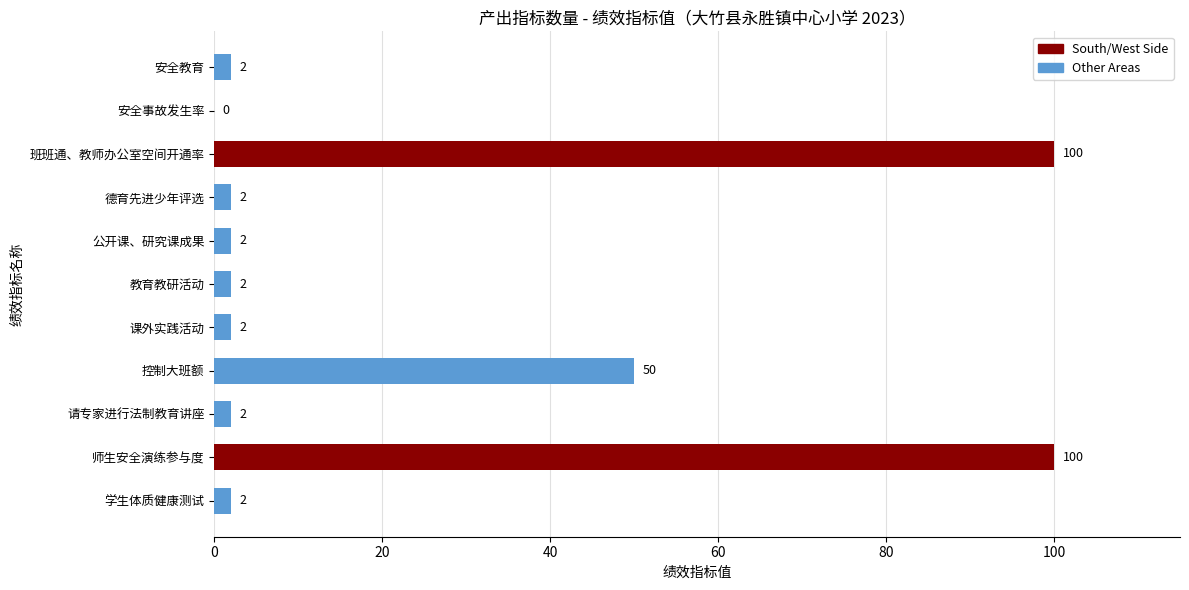

What is the change in value from 控制大班额 to 师生安全演练参与度?

+50